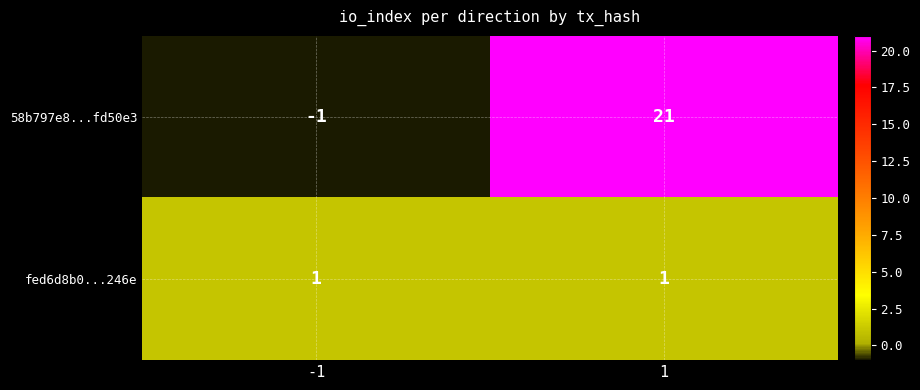

At -1, list the series in order from smallest to largest.

58b797e8...fd50e3, fed6d8b0...246e